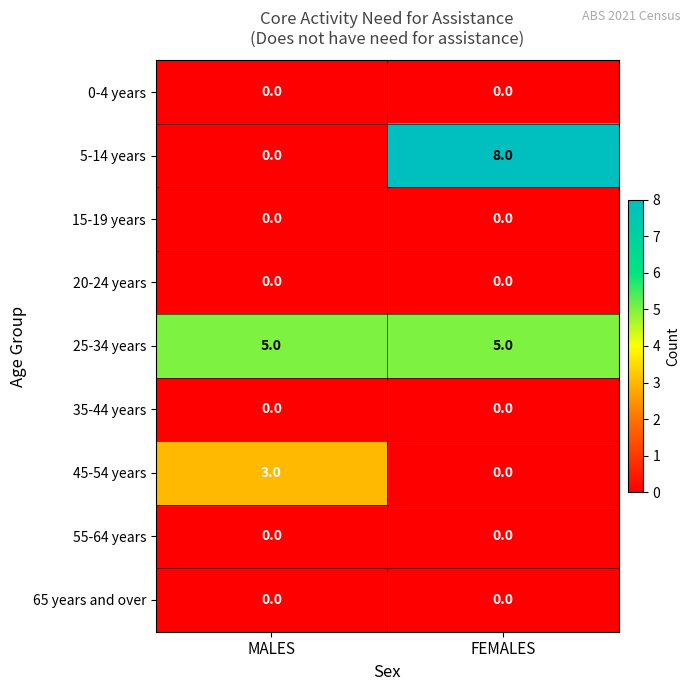

What is the total value across all series at MALES?

8